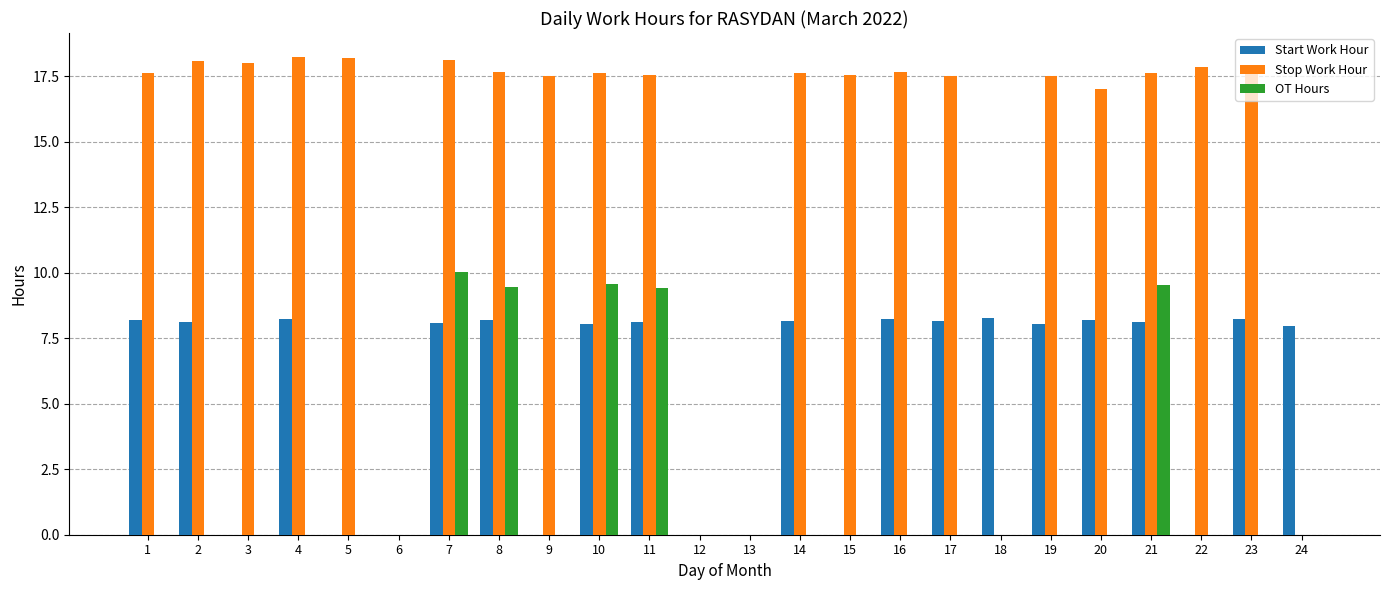

The OT Hours series shows 3.5 at 10. True or false?

False